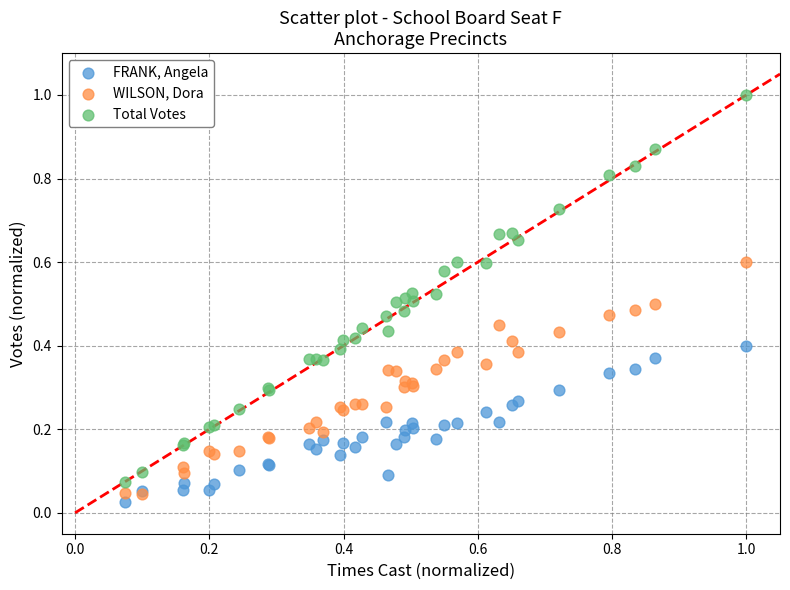

Which series has the largest Y range (max minus min)?

Total Votes